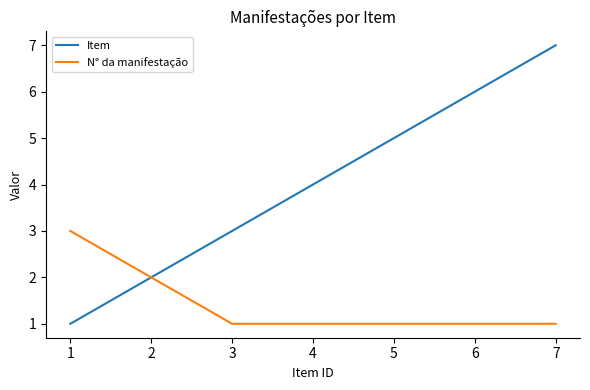

True or false: Item has a value of 4 at 2.

False